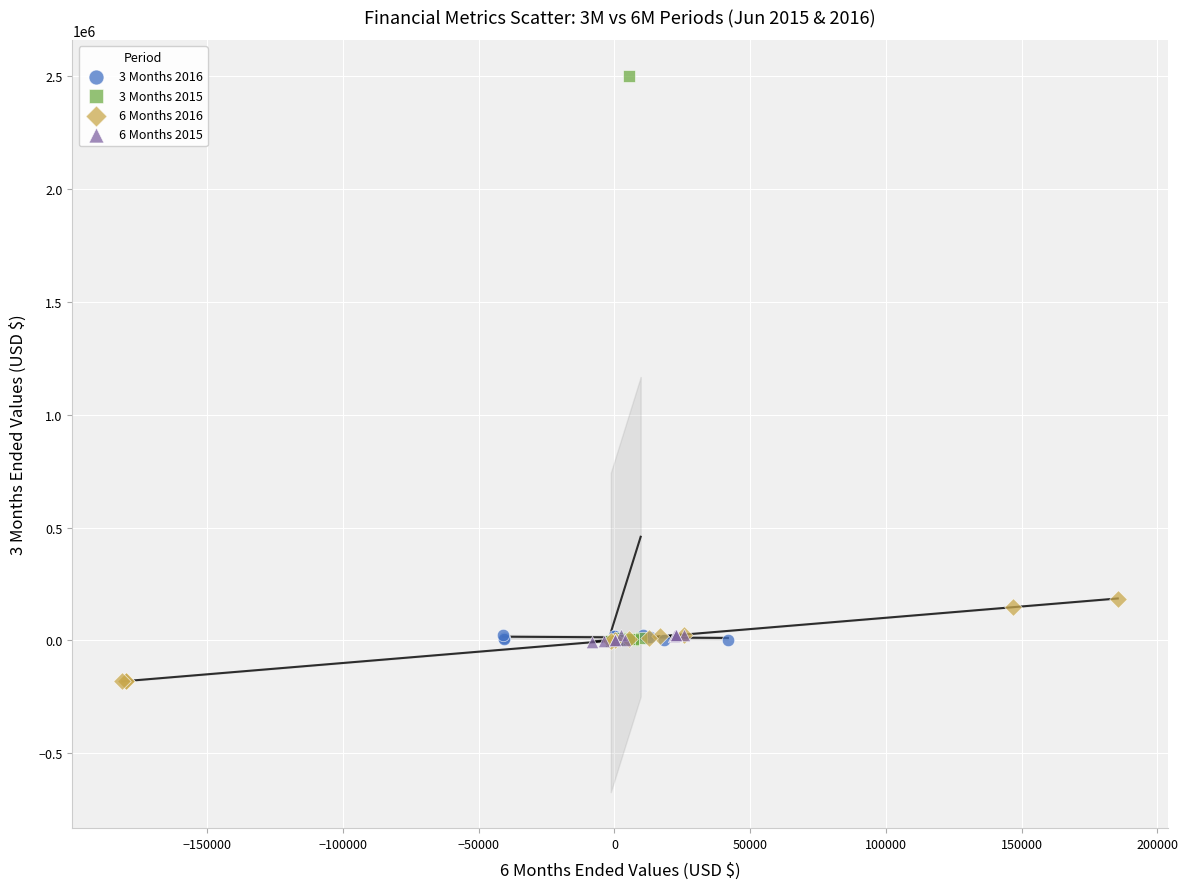

Which series contains the highest Y value?

3 Months 2015